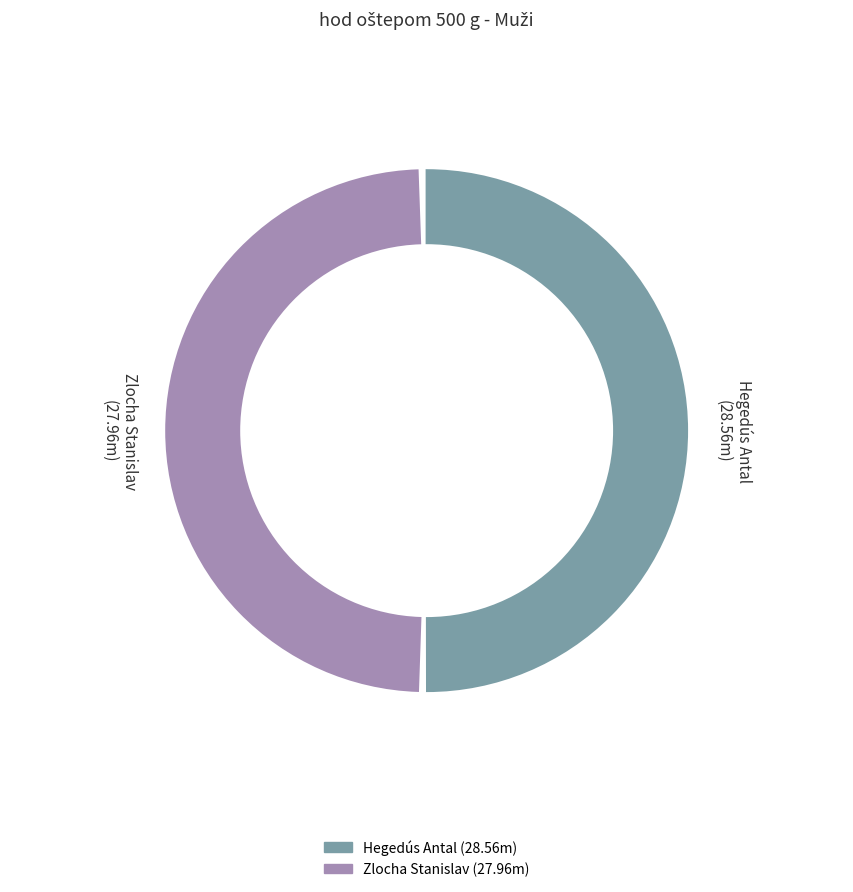

Count the number of slices in the pie.

2